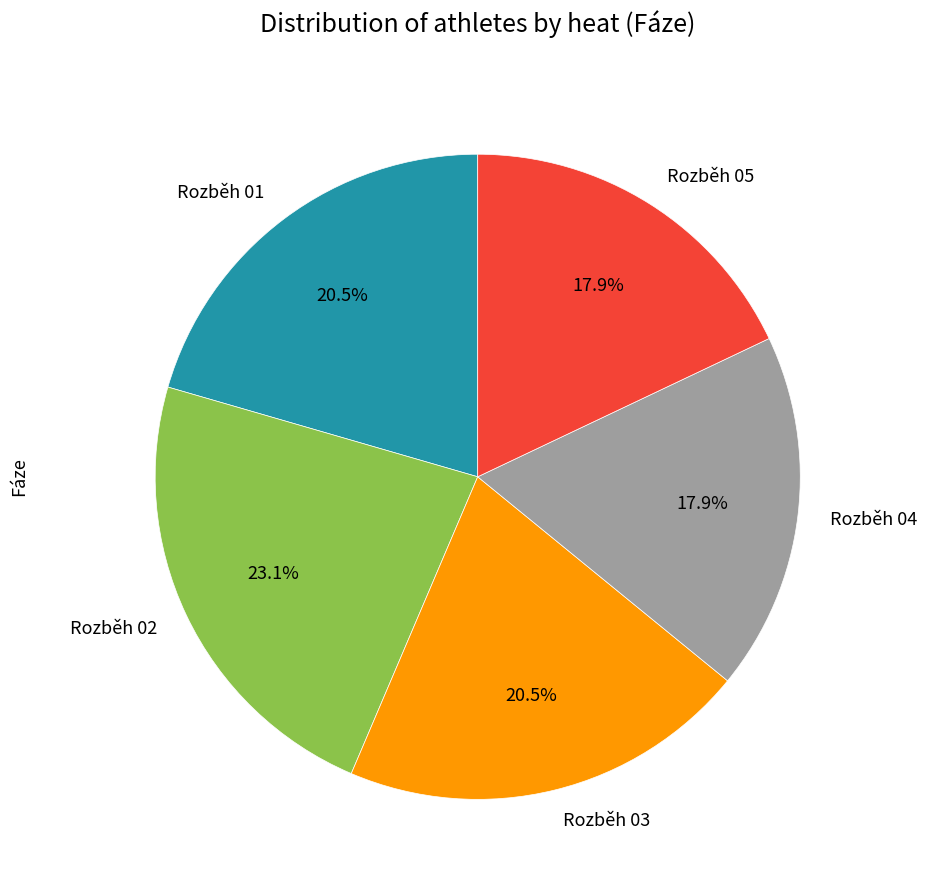

Is there a majority slice in this chart?

No